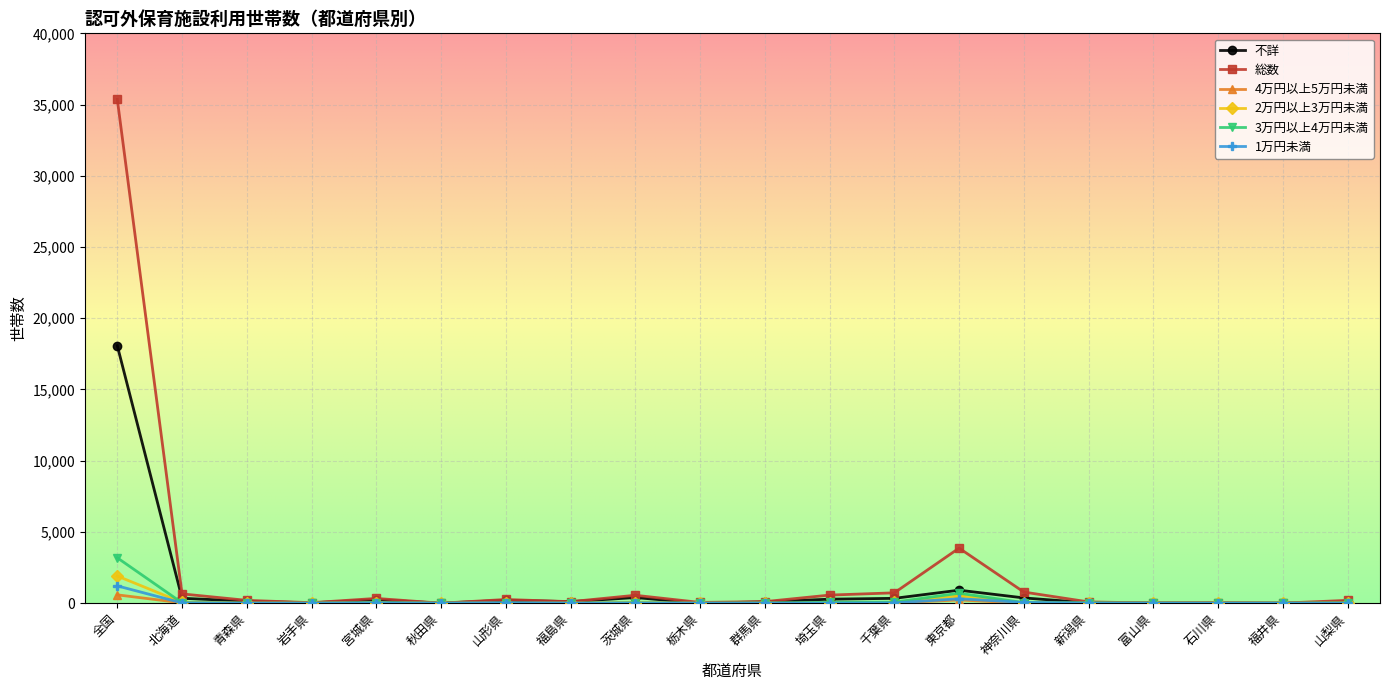

What is the difference between the maximum and minimum values in the 不詳 series?

18079